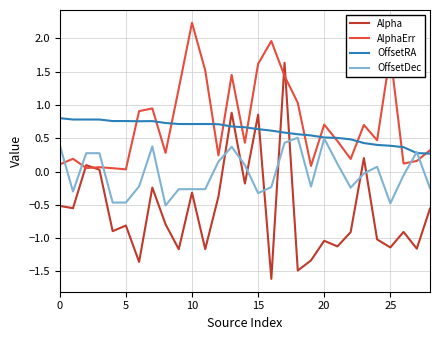

What is the smallest value displayed?

-1.6